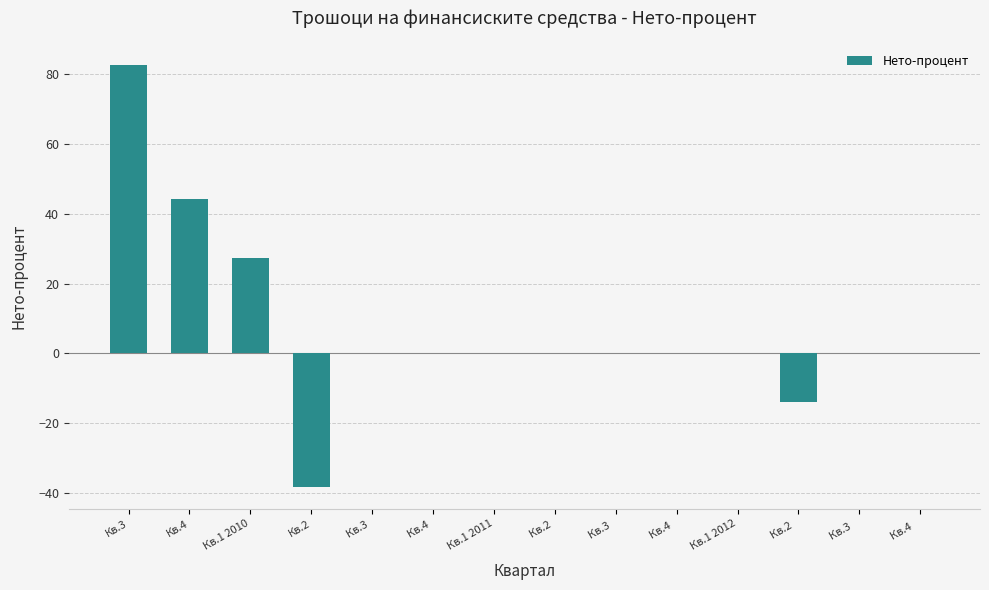

What is the maximum value shown in the chart?

82.7